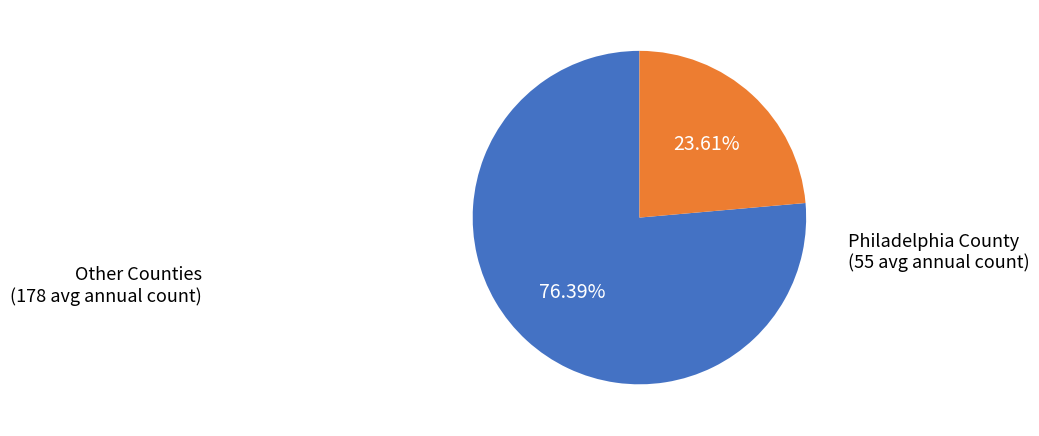

Is there a majority slice in this chart?

Yes